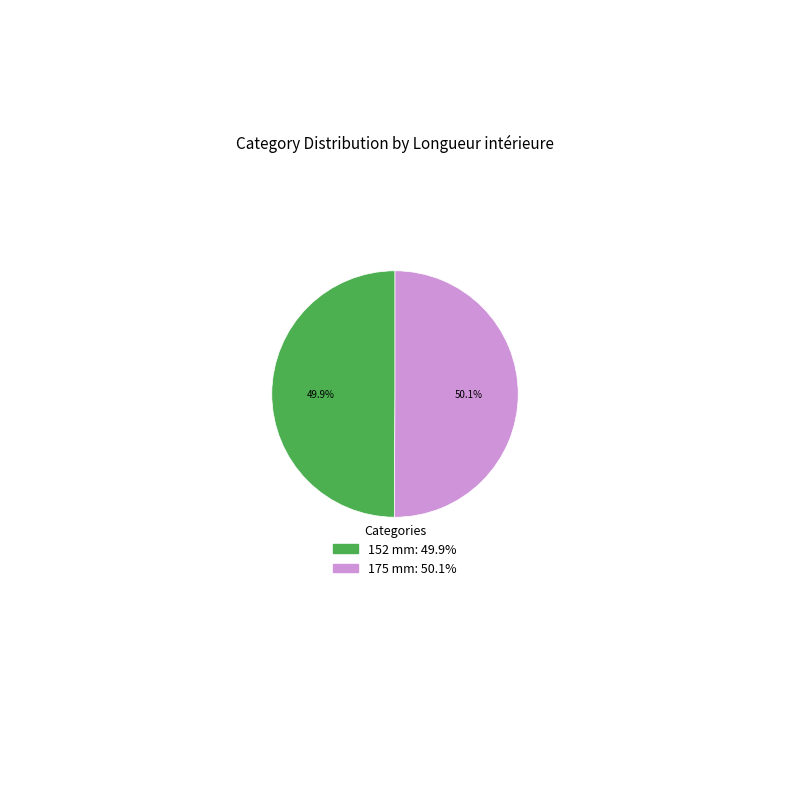

What is the ratio of the value at 175 mm to the value at 152 mm?

1.0